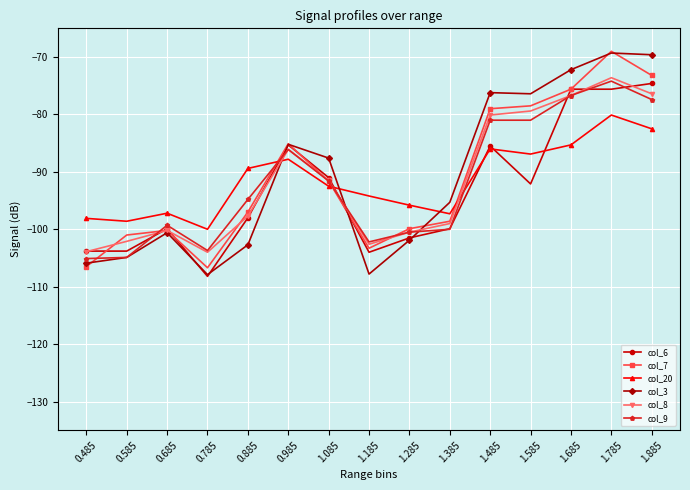

Where does the col_8 series first go above -97?

0.985